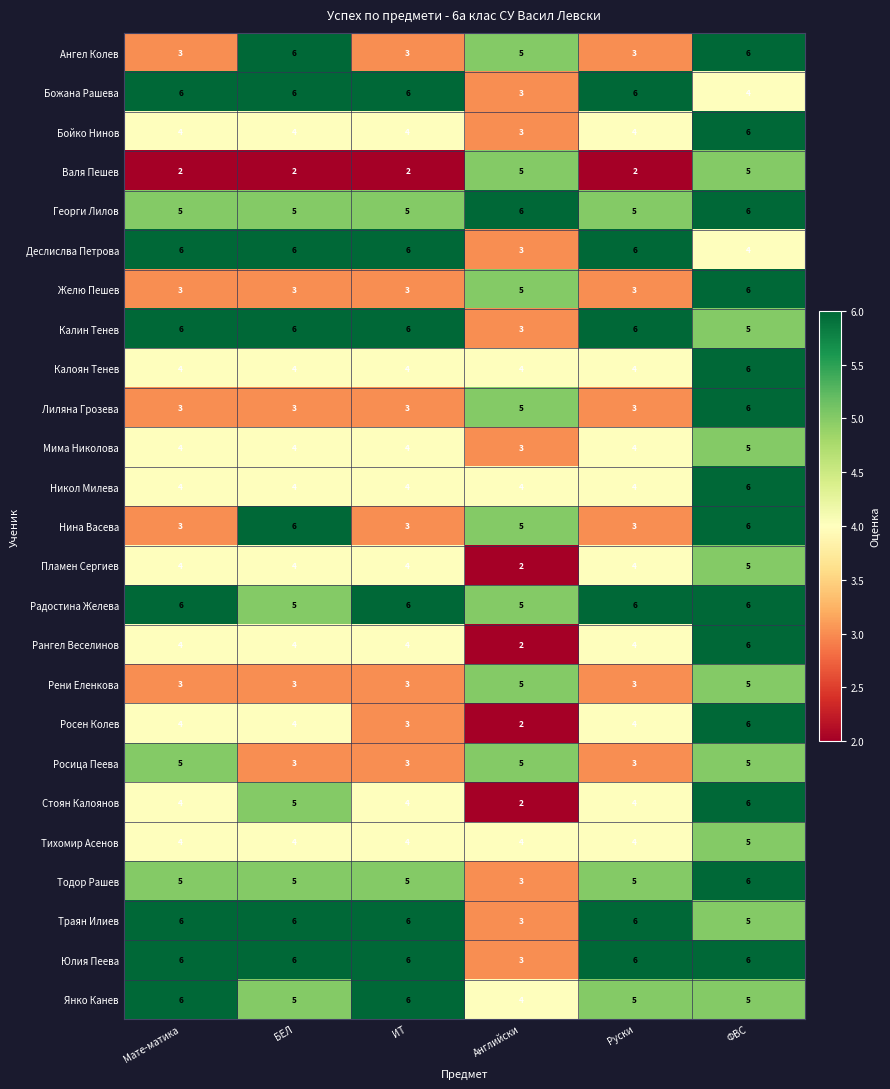

True or false: Юлия Пеева has a value of 6 at ФВС.

True